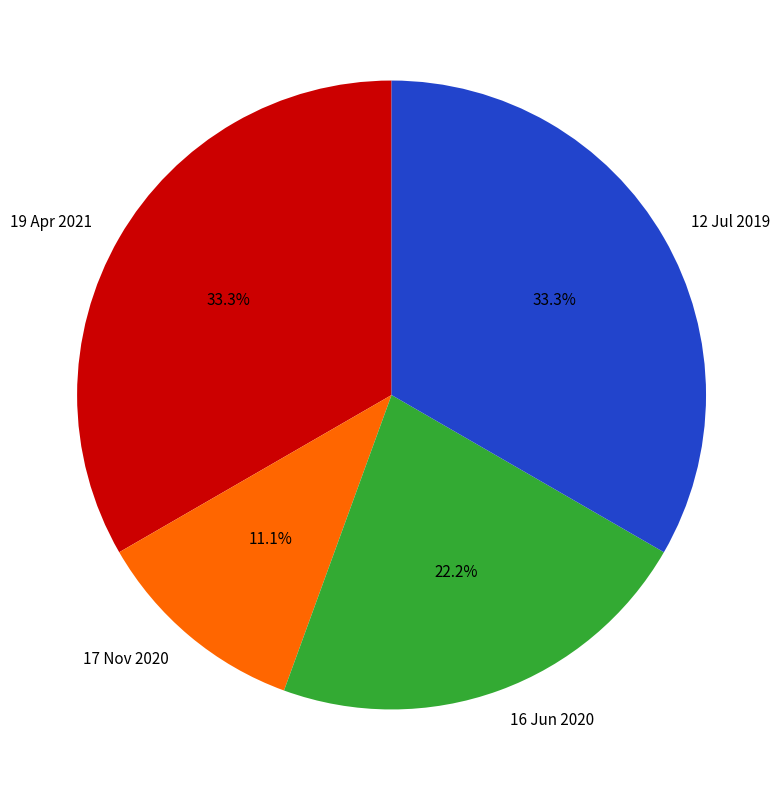

Is it true that 16 Jun 2020 is 22% of the pie?

True